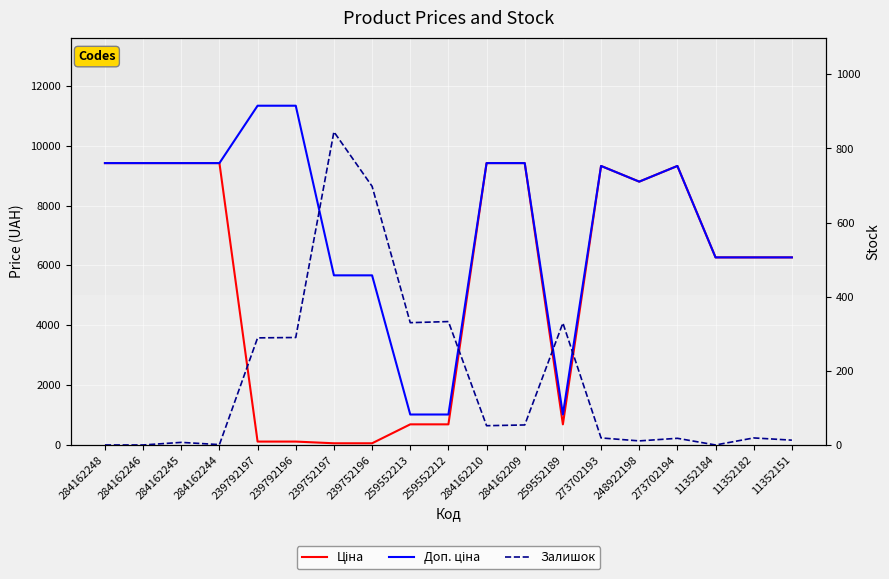

What is the difference between the highest and lowest values at 11352184?

6266.7